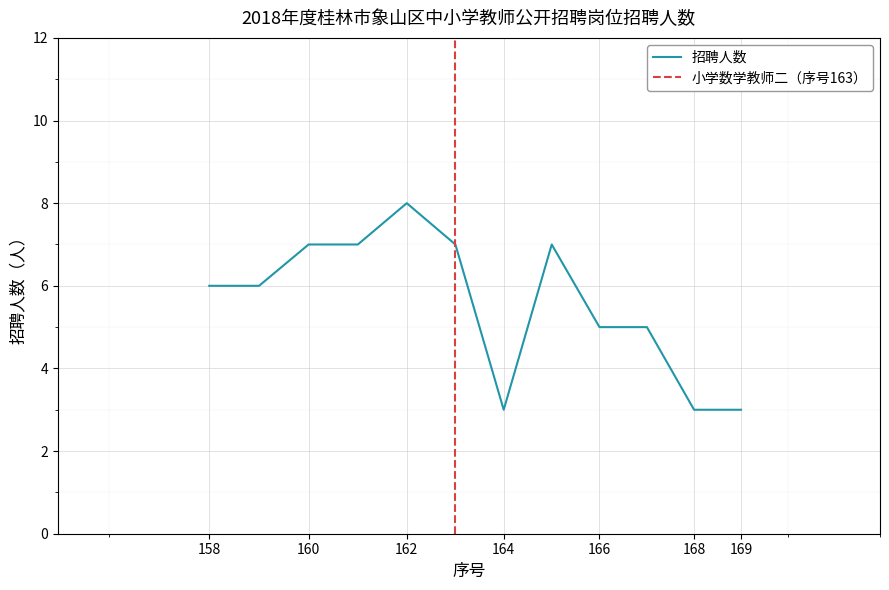

Reading right to left, extract all data points from this chart.

3	3	5	5	7	3	7	8	7	7	6	6